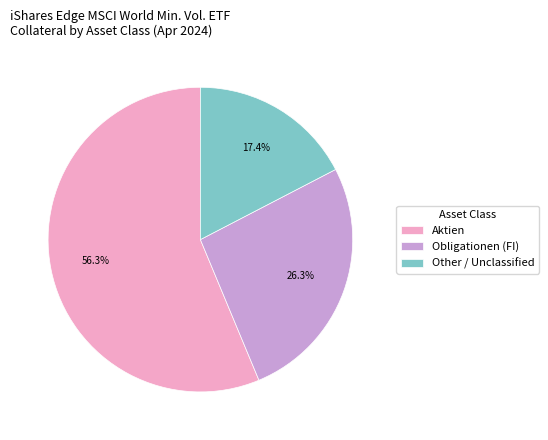

Combined, what portion of the pie is Other and Obligationen (FI)?

43.7%